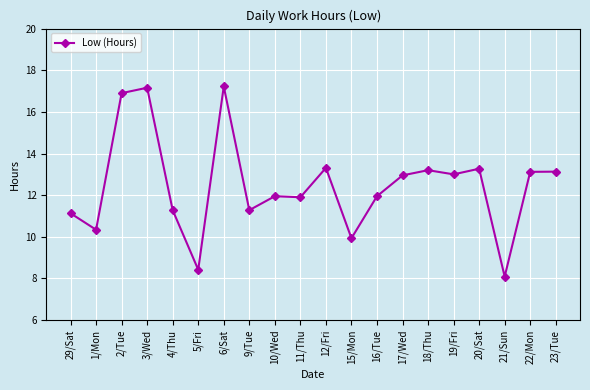

Where is the first local minimum?

1/Mon